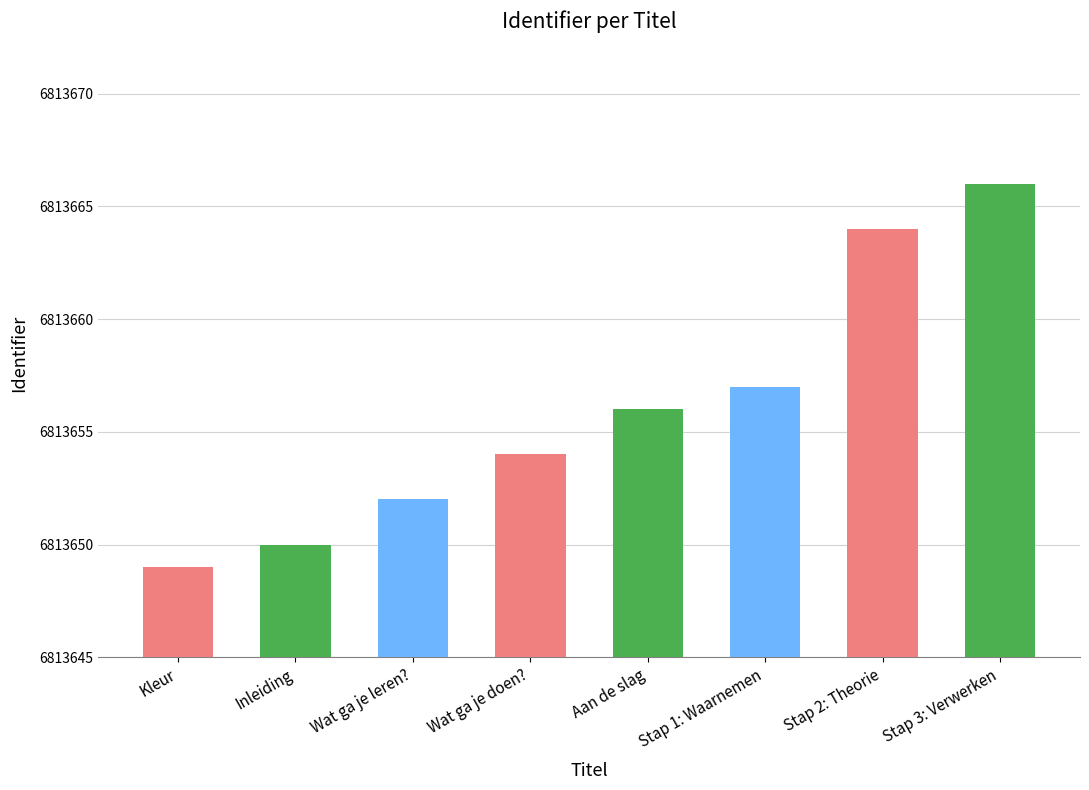

What is the approximate value at Inleiding, to the nearest 5?

6813650